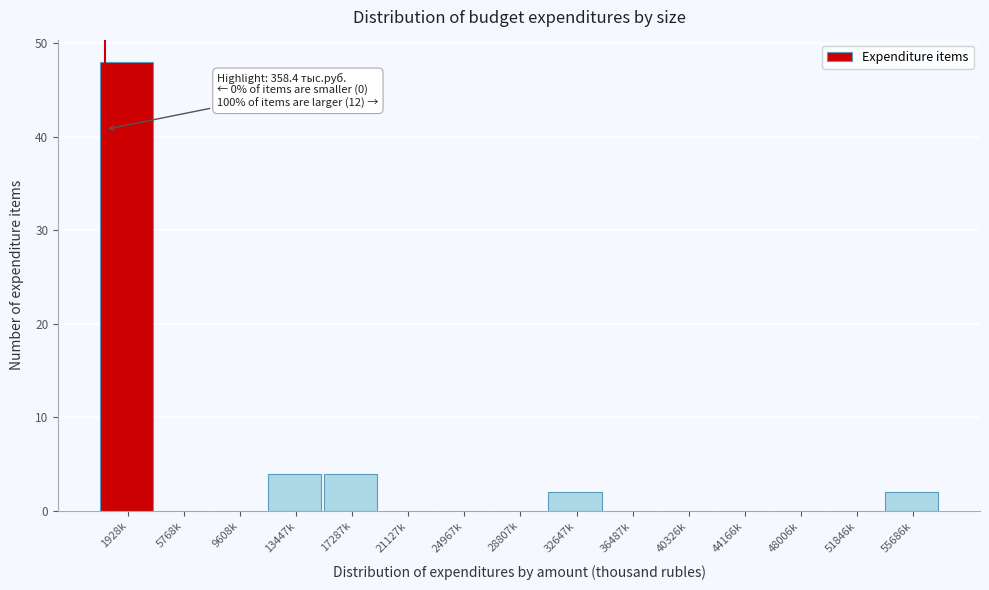

Reading right to left, extract all data points from this chart.

55686k=2	51846k=0	48006k=0	44166k=0	40326k=0	36487k=0	32647k=2	28807k=0	24967k=0	21127k=0	17287k=4	13447k=4	9608k=0	5768k=0	1928k=48